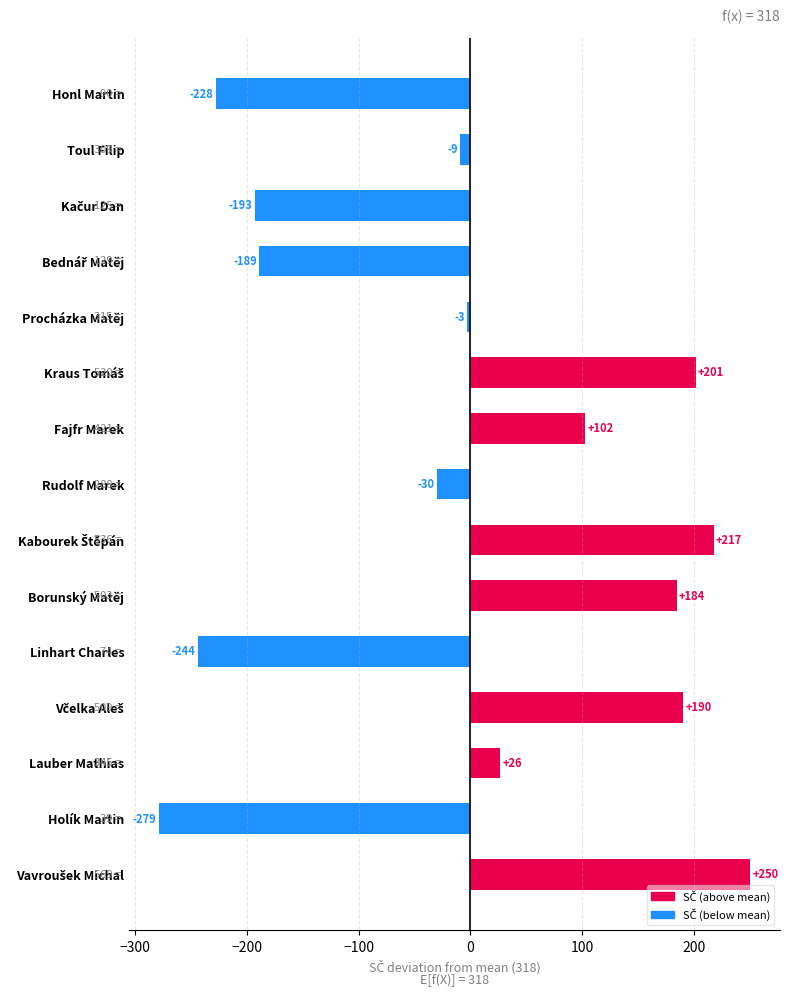

At which category does the chart reach its minimum across all series?

Holík Martin